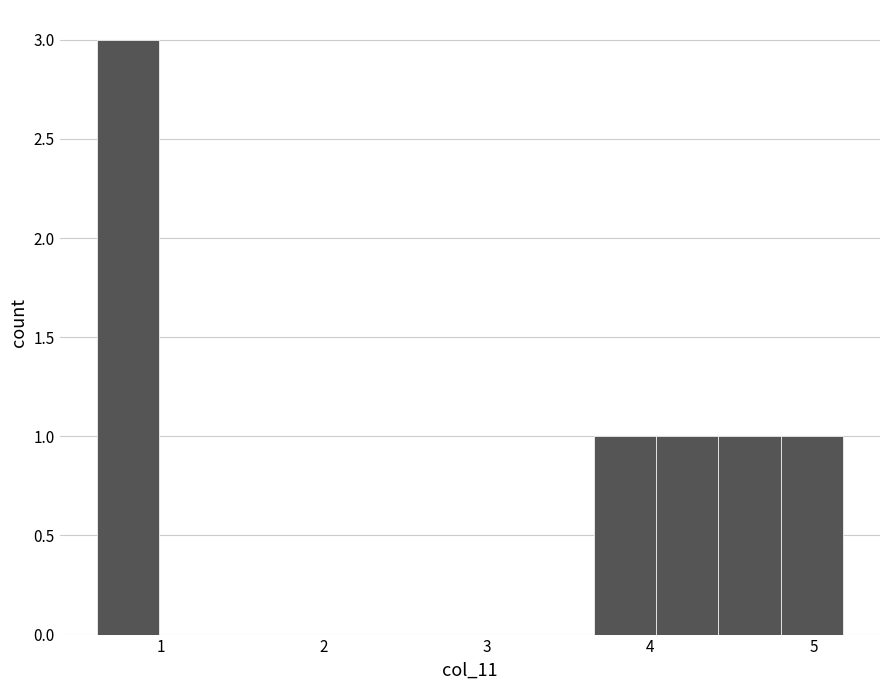

Read against the x-axis, roughly where is the centre of the tallest bar?

0.8